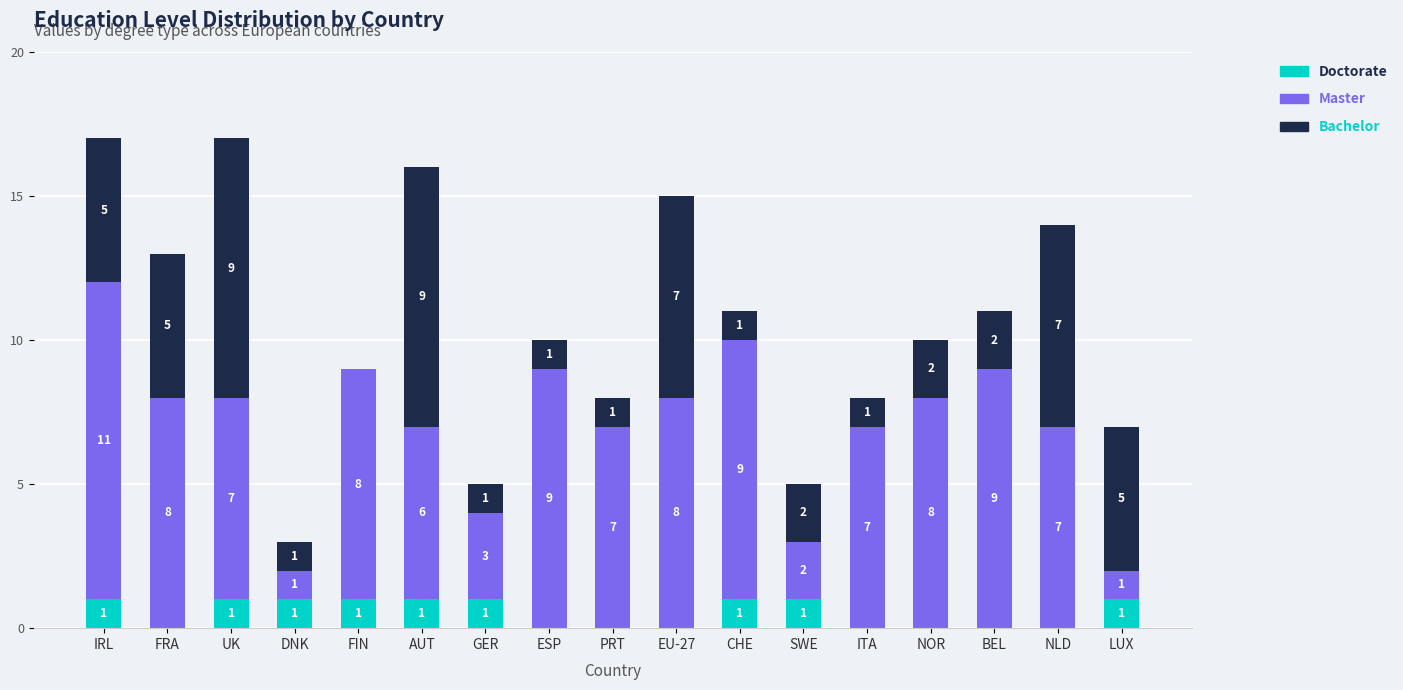

Are the bars horizontal?

No